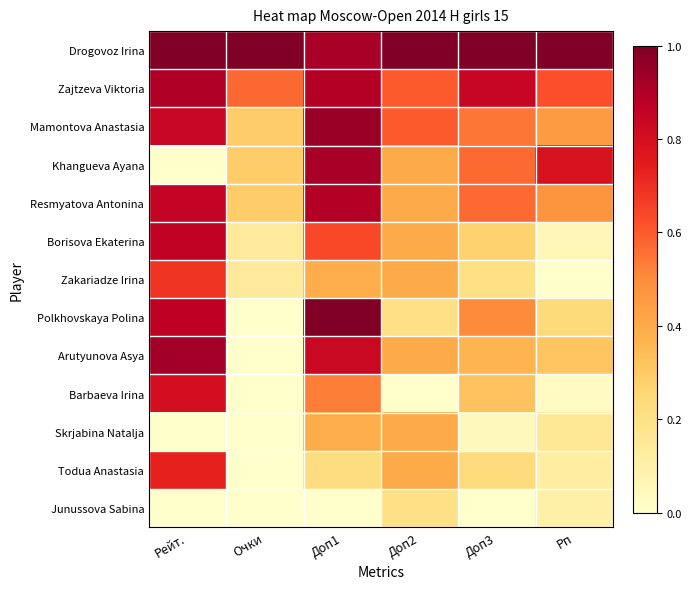

What is the total value across all series at Очки?

2.7